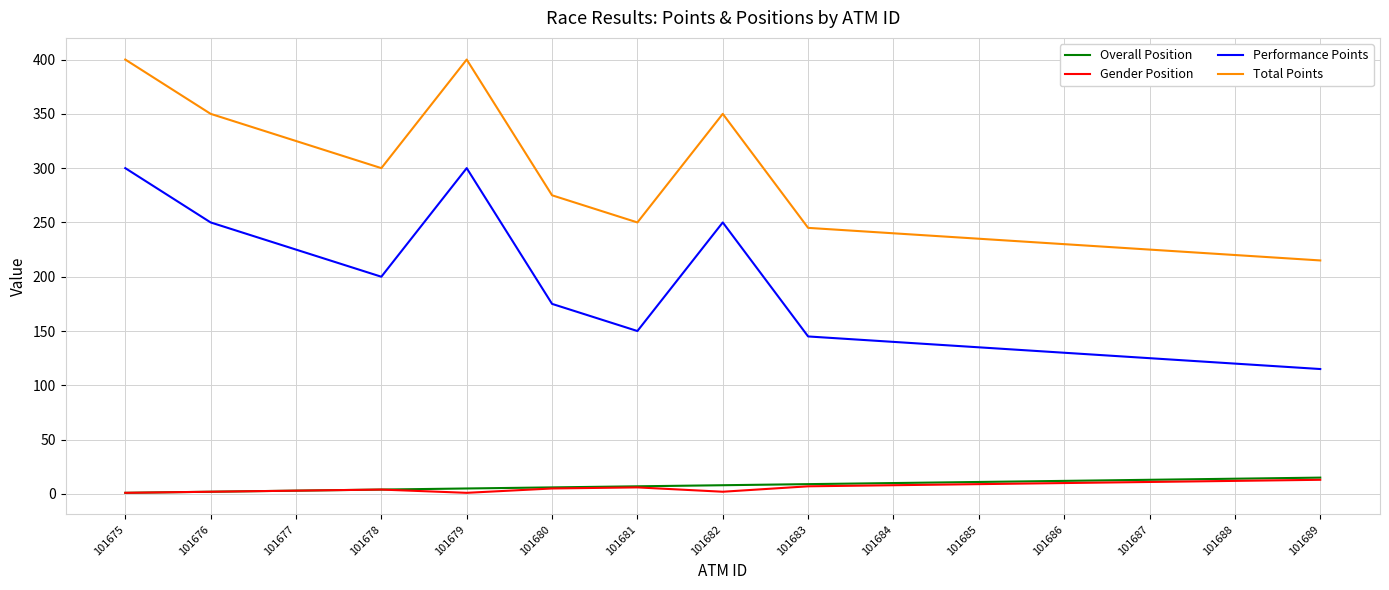

What is the maximum value shown in the chart?

400